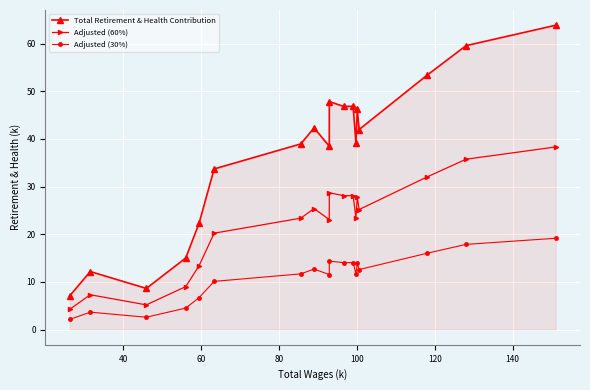

What is the value of the Adjusted (30%) point at the 18th from the left?

19.2